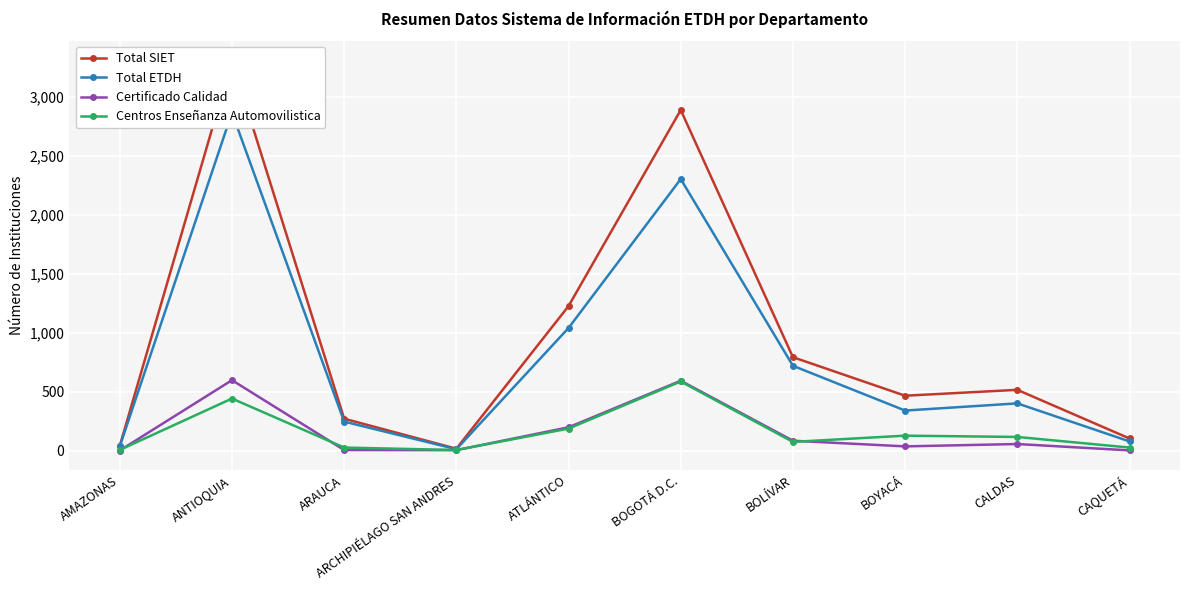

What is the maximum value for Total SIET?

3309